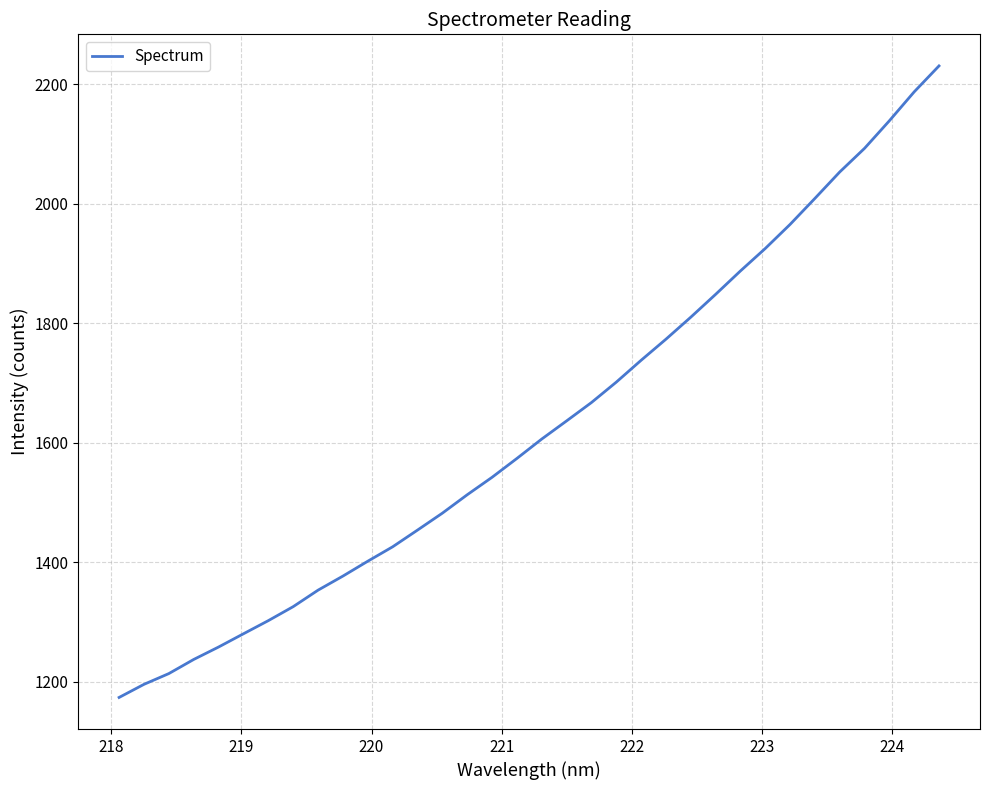

What is the greatest value displayed?

2230.8